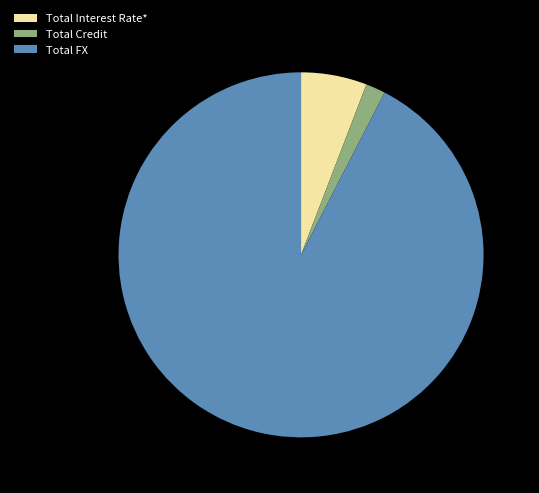

How many segments does this pie chart have?

3